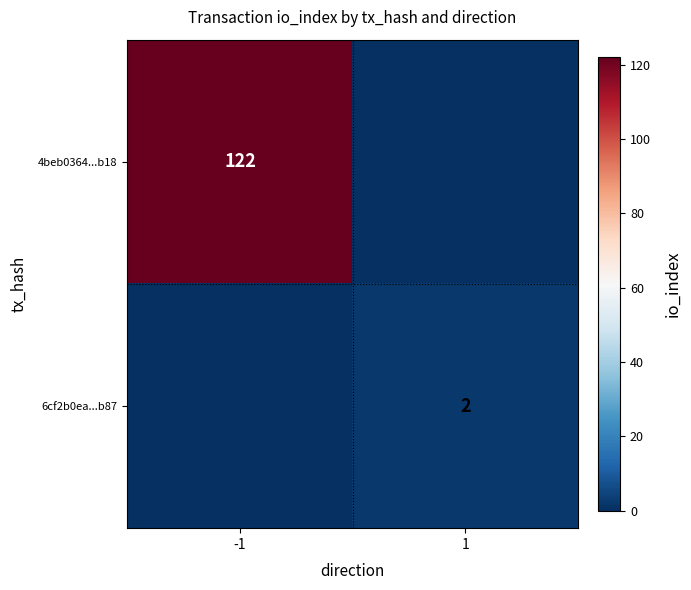

What is the difference between the highest and lowest values at -1?

122